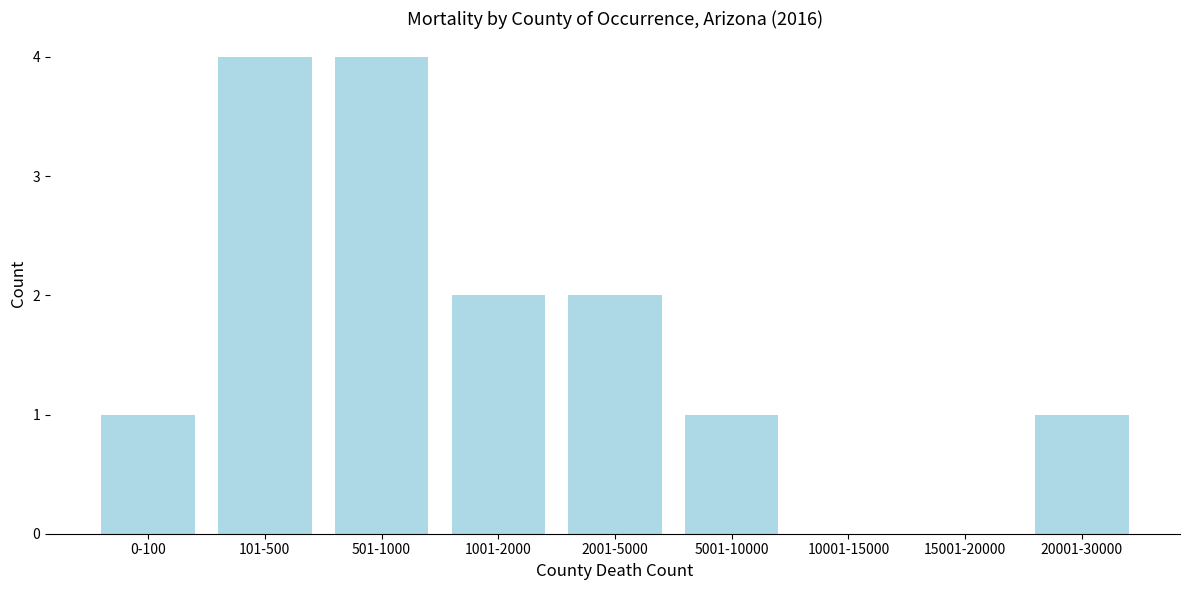

Reading right to left, list all the values displayed in this chart.

20001-30000=1	15001-20000=0	10001-15000=0	5001-10000=1	2001-5000=2	1001-2000=2	501-1000=4	101-500=4	0-100=1